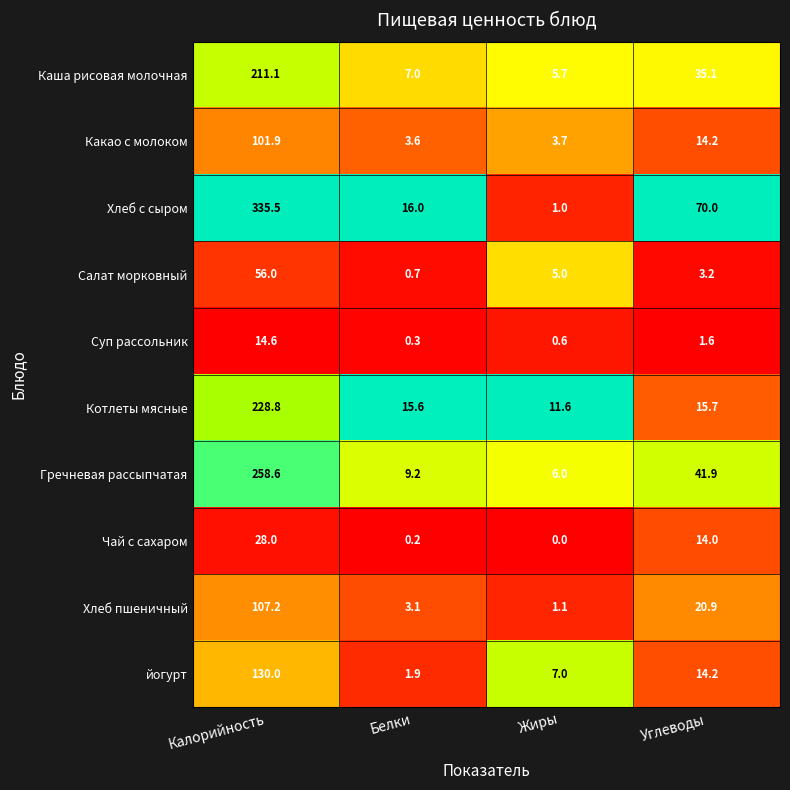

Is it true that Хлеб пшеничный equals 1.6 at Жиры?

False